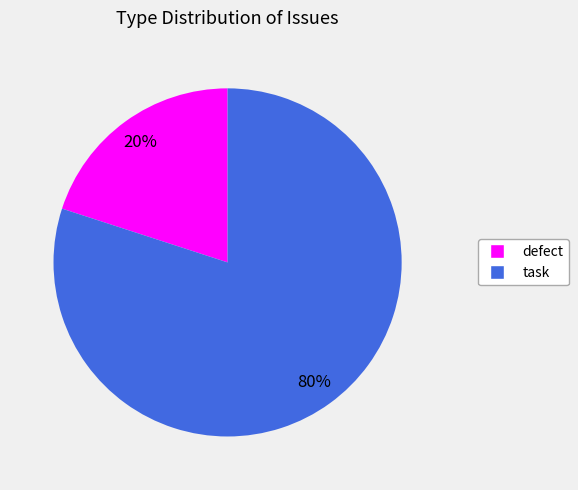

To the nearest percent, what is the combined percentage of defect and task?

100%